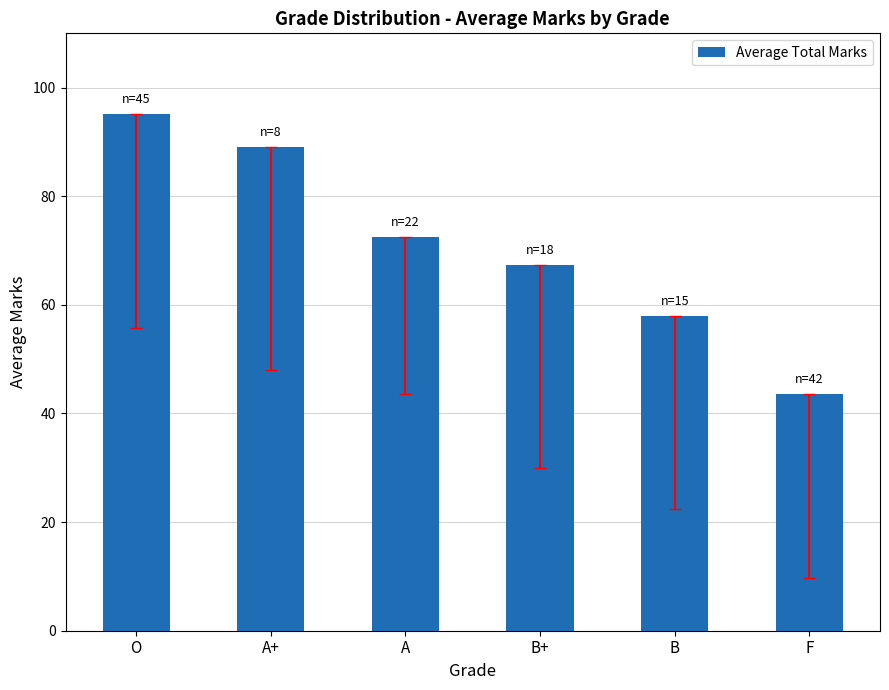

At which label is the value closest to 69?

B+